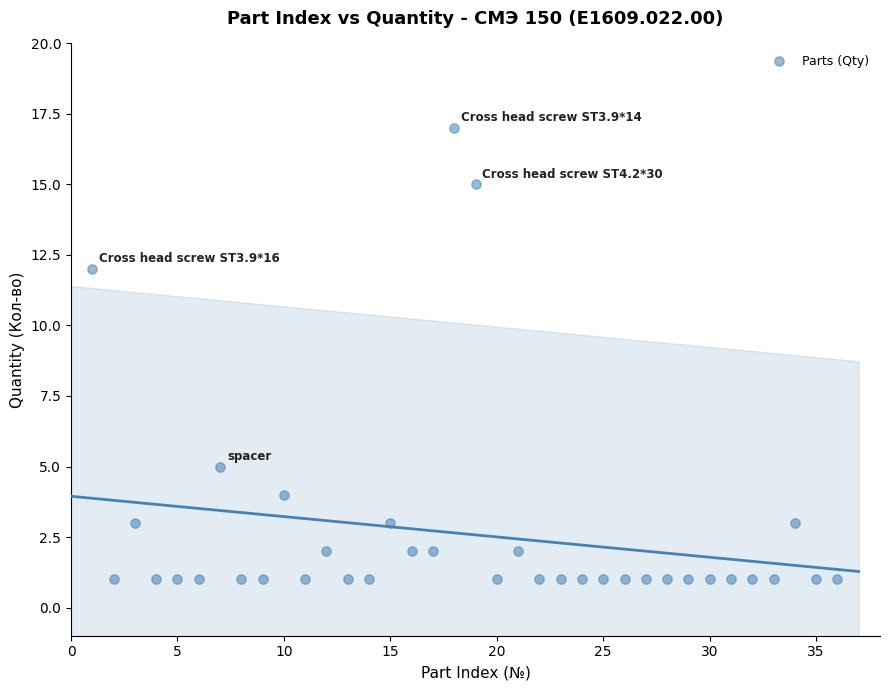

What is the range of Y values (max minus min)?

16